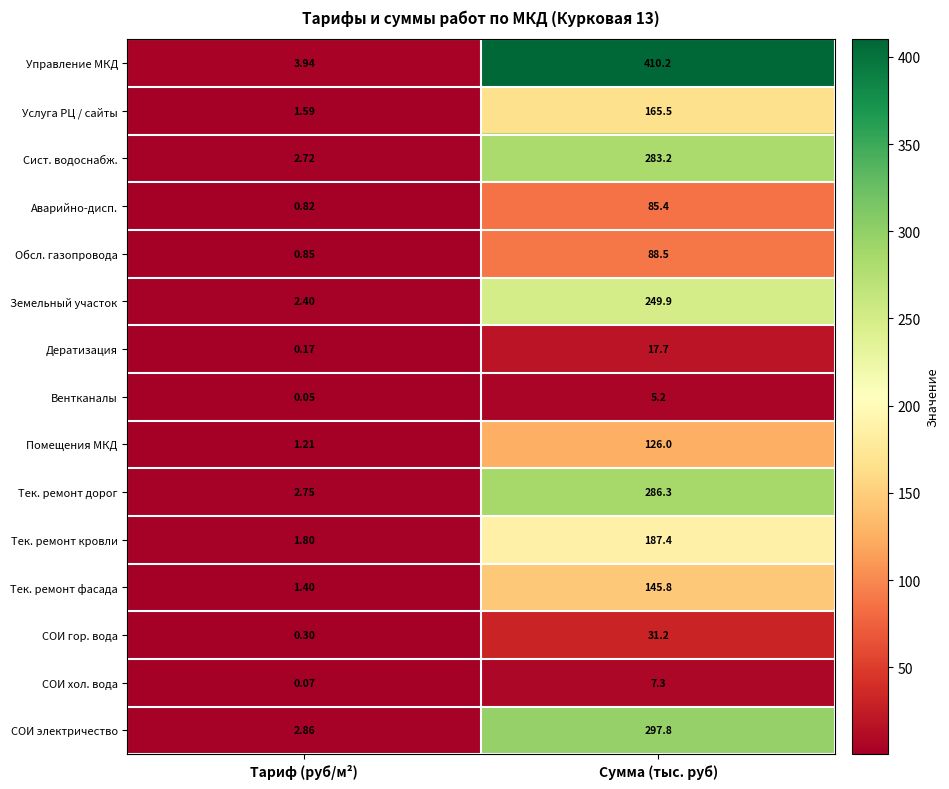

Count the number of data series in this chart.

15